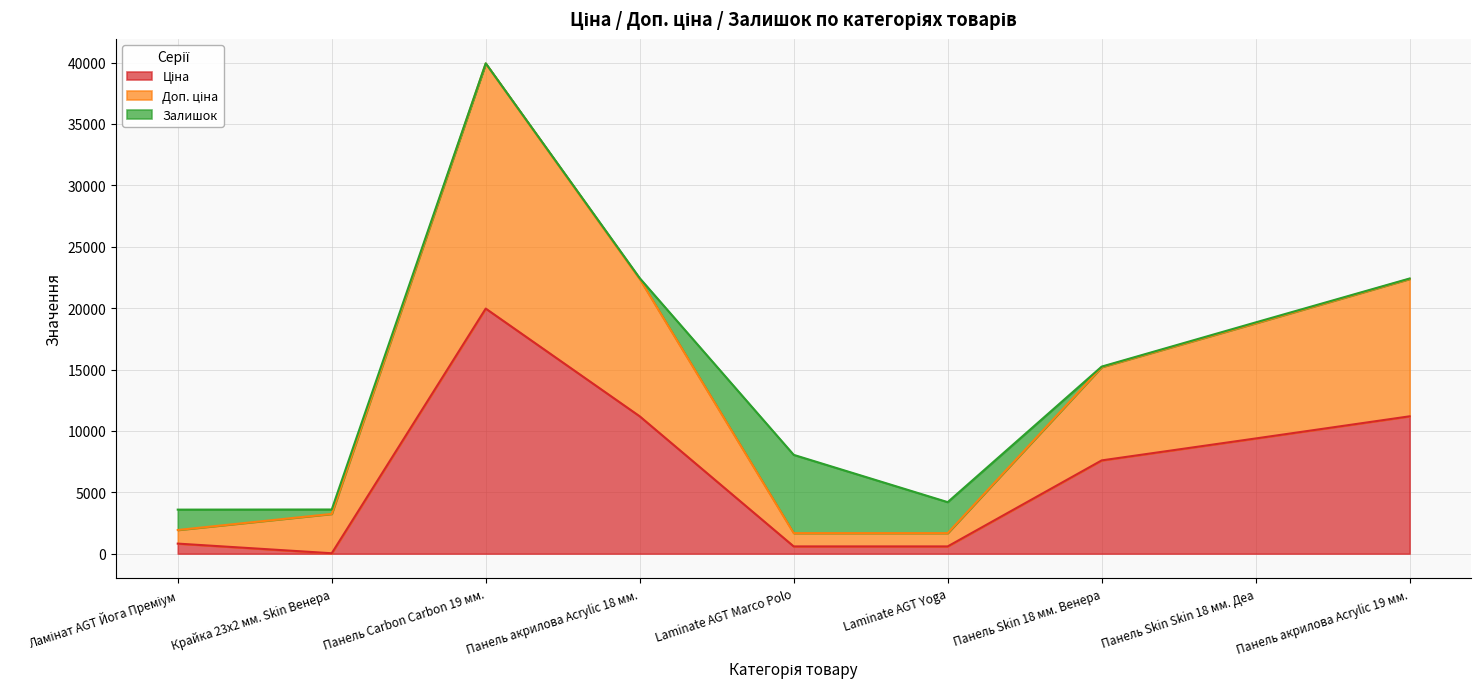

True or false: Доп. ціна and Ціна intersect in this chart.

False